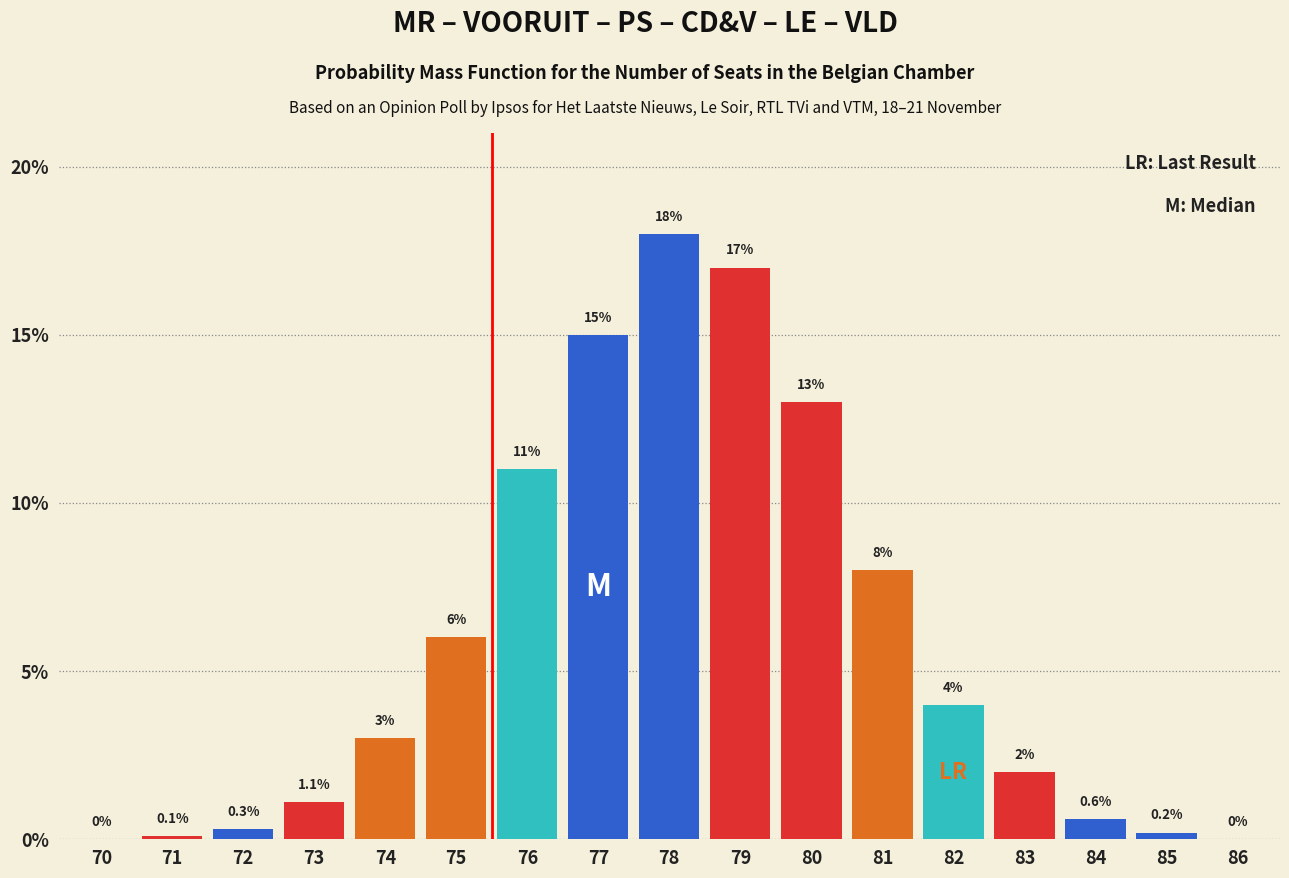

Reading left to right, list all the values displayed in this chart.

70=0.0	71=0.1	72=0.3	73=1.1	74=3.0	75=6.0	76=11.0	77=15.0	78=18.0	79=17.0	80=13.0	81=8.0	82=4.0	83=2.0	84=0.6	85=0.2	86=0.0